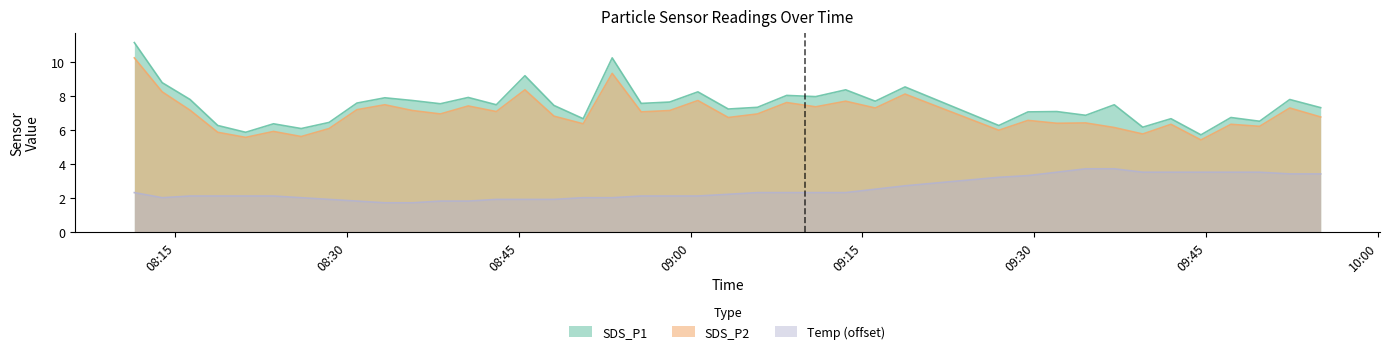

True or false: SDS_P2 and SDS_P1 intersect in this chart.

False